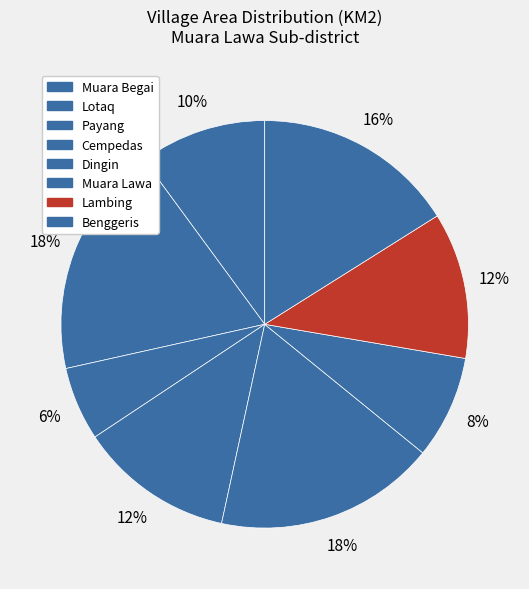

The Dingin slice represents 5% of the pie. True or false?

False